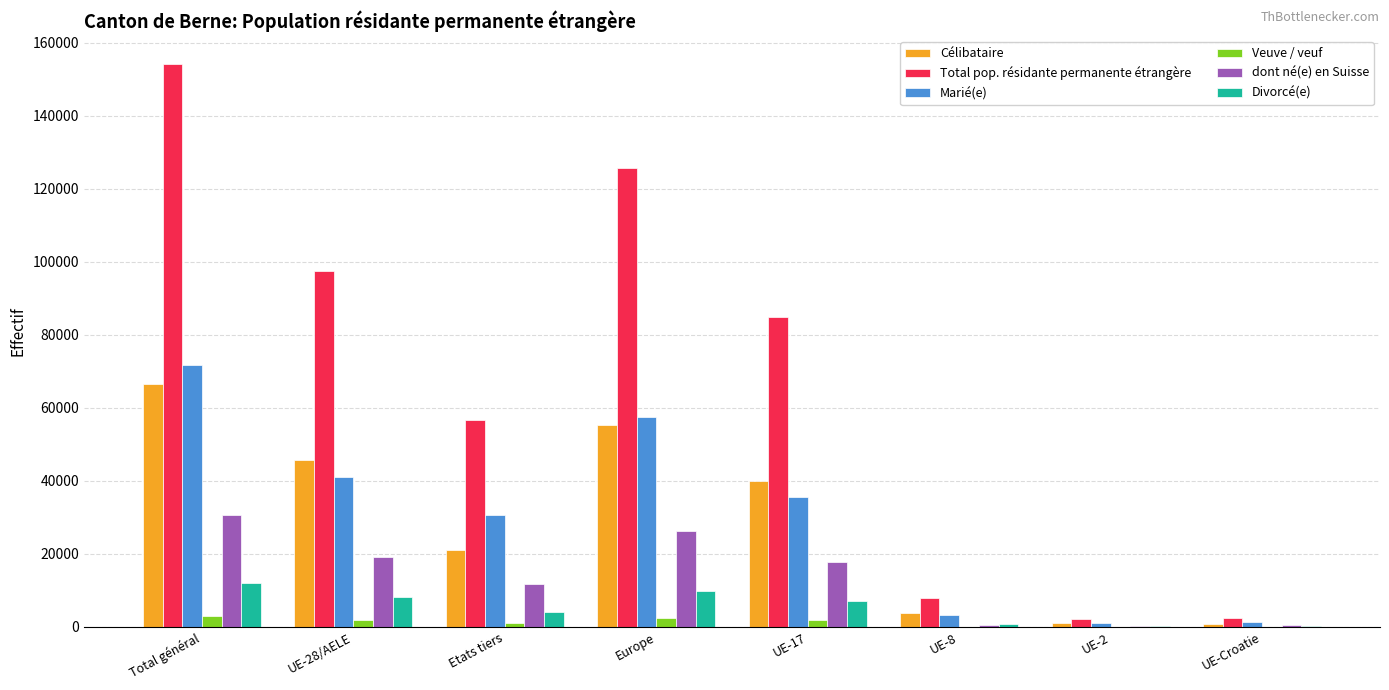

What is the maximum value for Divorcé(e)?

12130